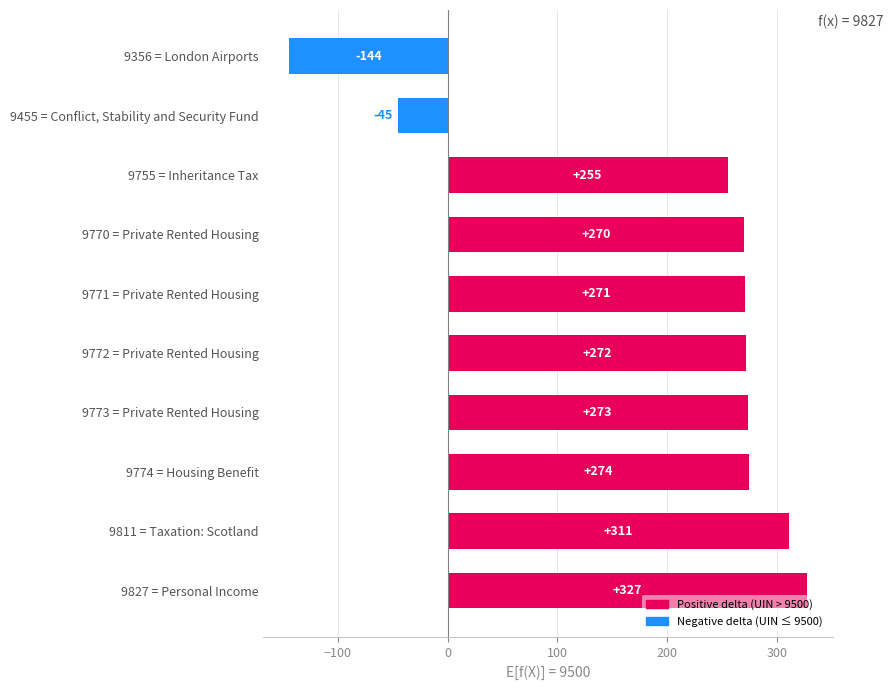

Reading bottom to top, what are all the values shown in this chart?

9827 = Personal Income=327	9811 = Taxation: Scotland=311	9774 = Housing Benefit=274	9773 = Private Rented Housing=273	9772 = Private Rented Housing=272	9771 = Private Rented Housing=271	9770 = Private Rented Housing=270	9755 = Inheritance Tax=255	9455 = Conflict, Stability and Security Fund=-45	9356 = London Airports=-144